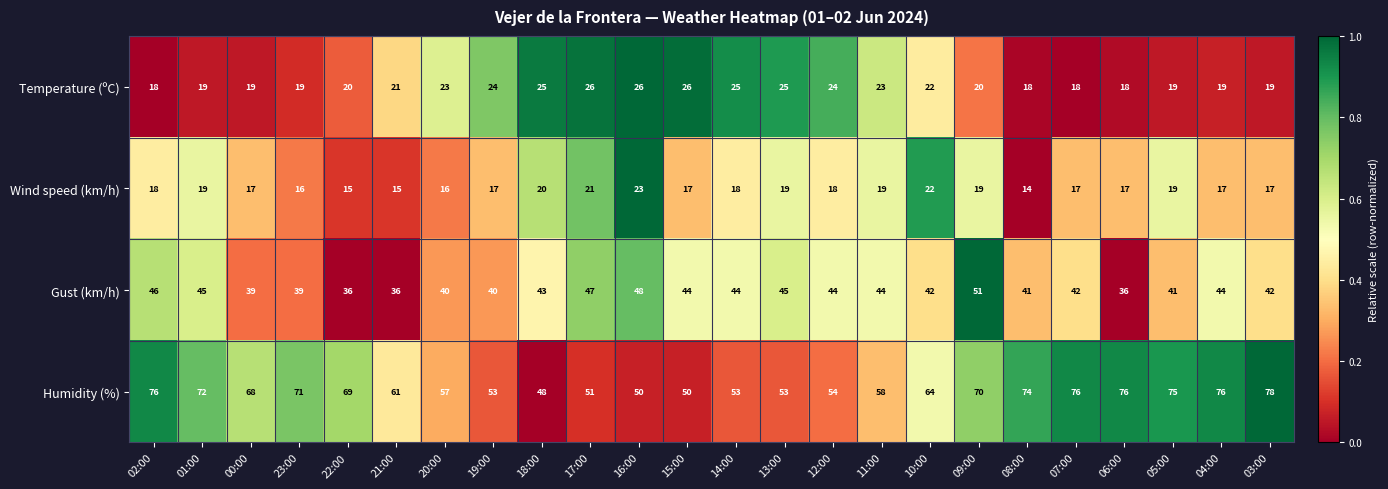

The value of Gust (km/h) at 14:00 is 76. True or false?

False